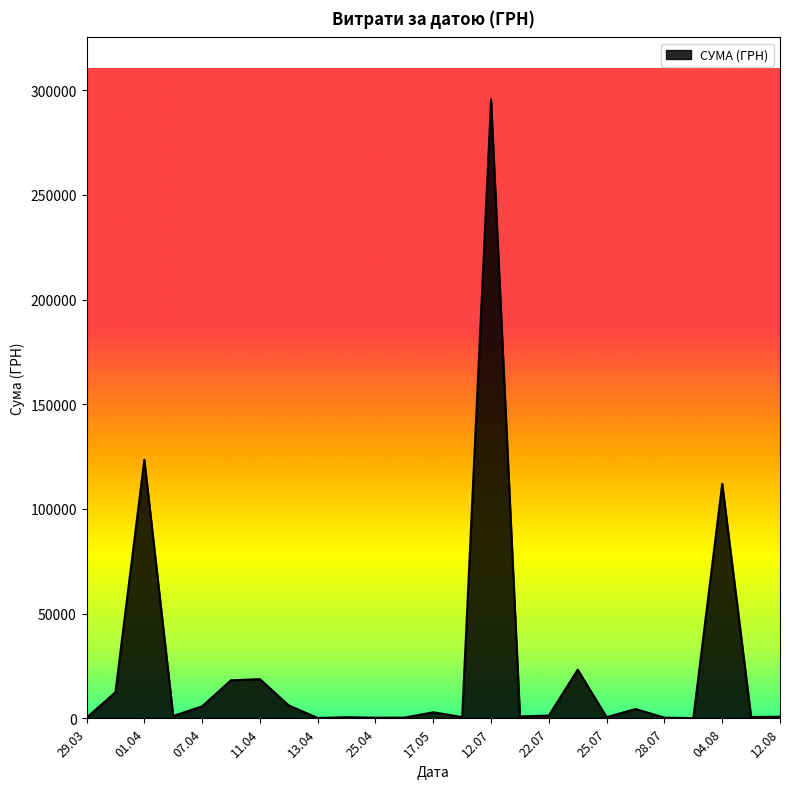

Does the chart display data point markers on the line(s)?

No